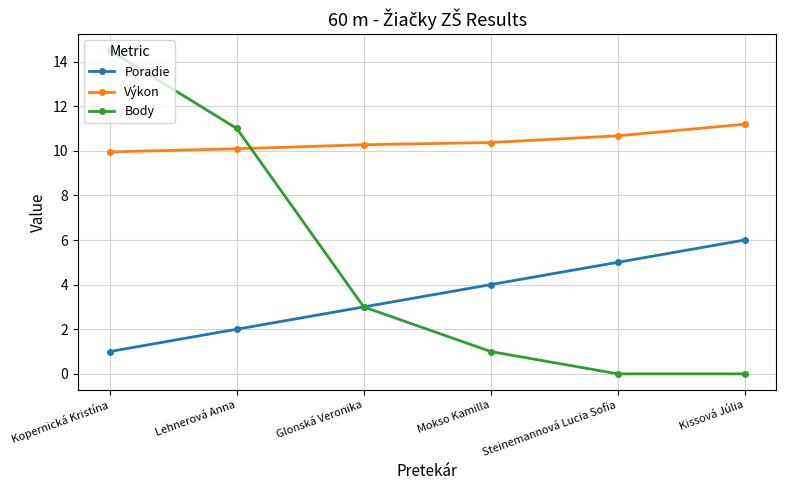

What is the spread (max minus min) of values at Glonská Veronika?

7.3